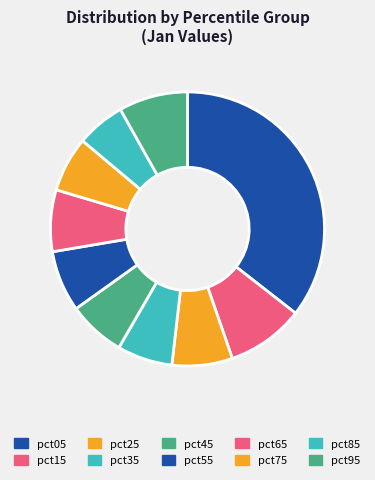

How many slices are in this pie chart?

10